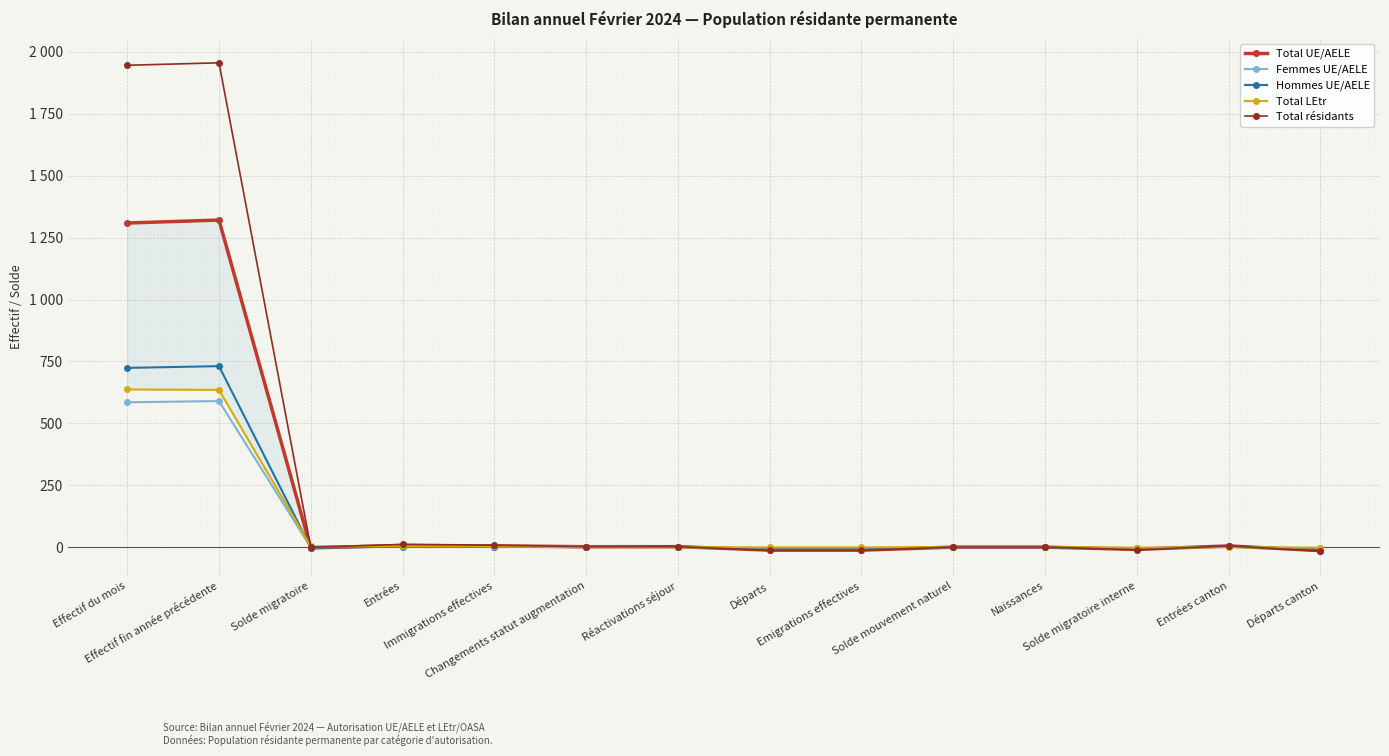

What is the average value of the Total LEtr series?

91